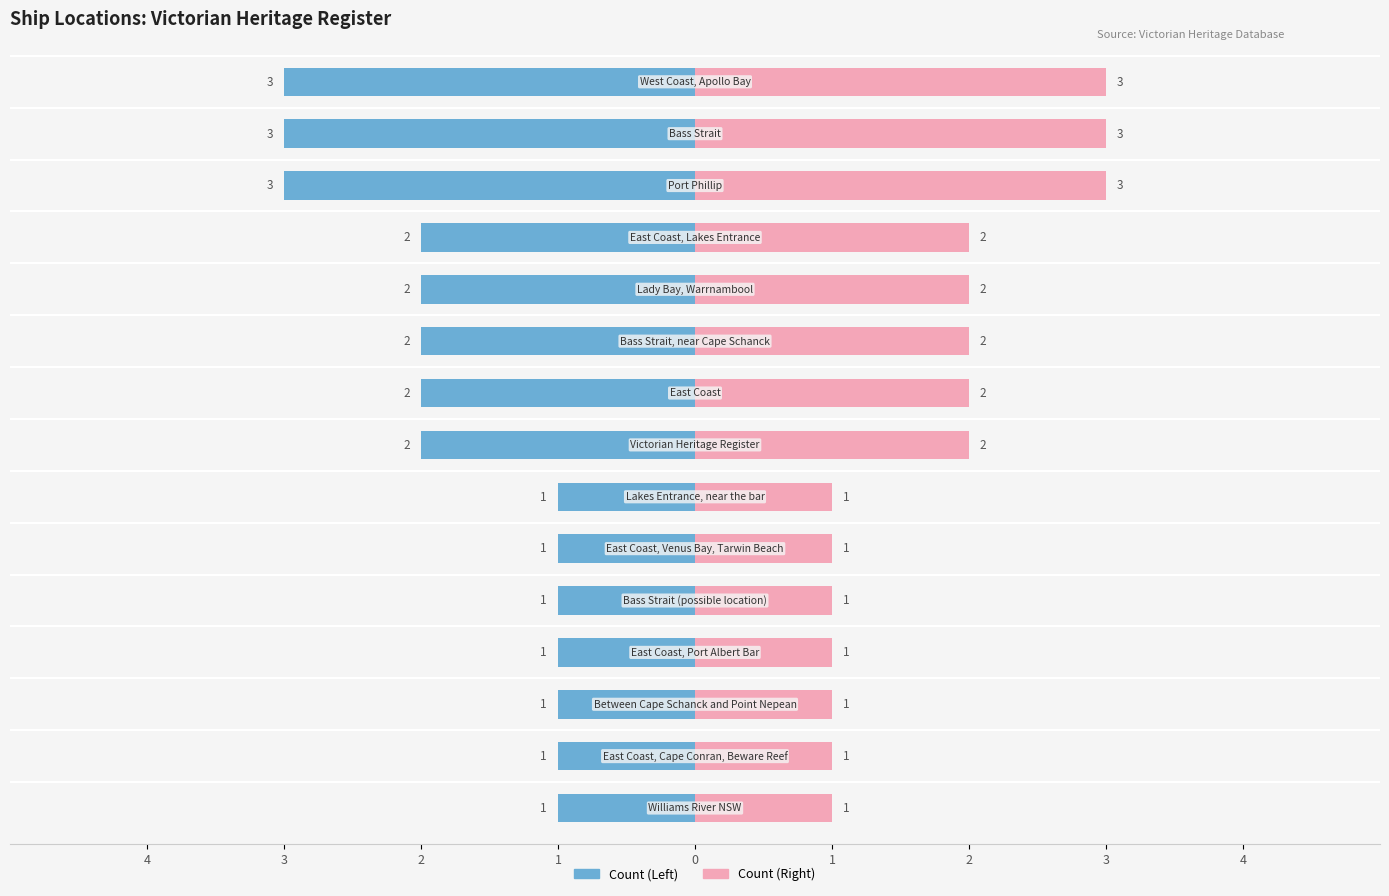

How many data points in Right Count are above 2?

3